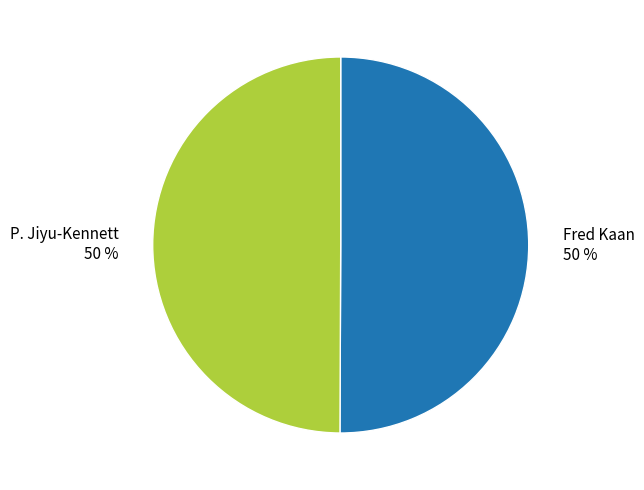

True or false: P. Jiyu-Kennett accounts for 50% of the total.

True